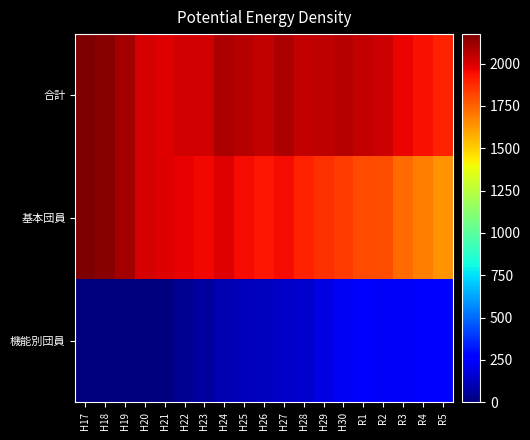

At how many categories does at least one series exceed 917?

19